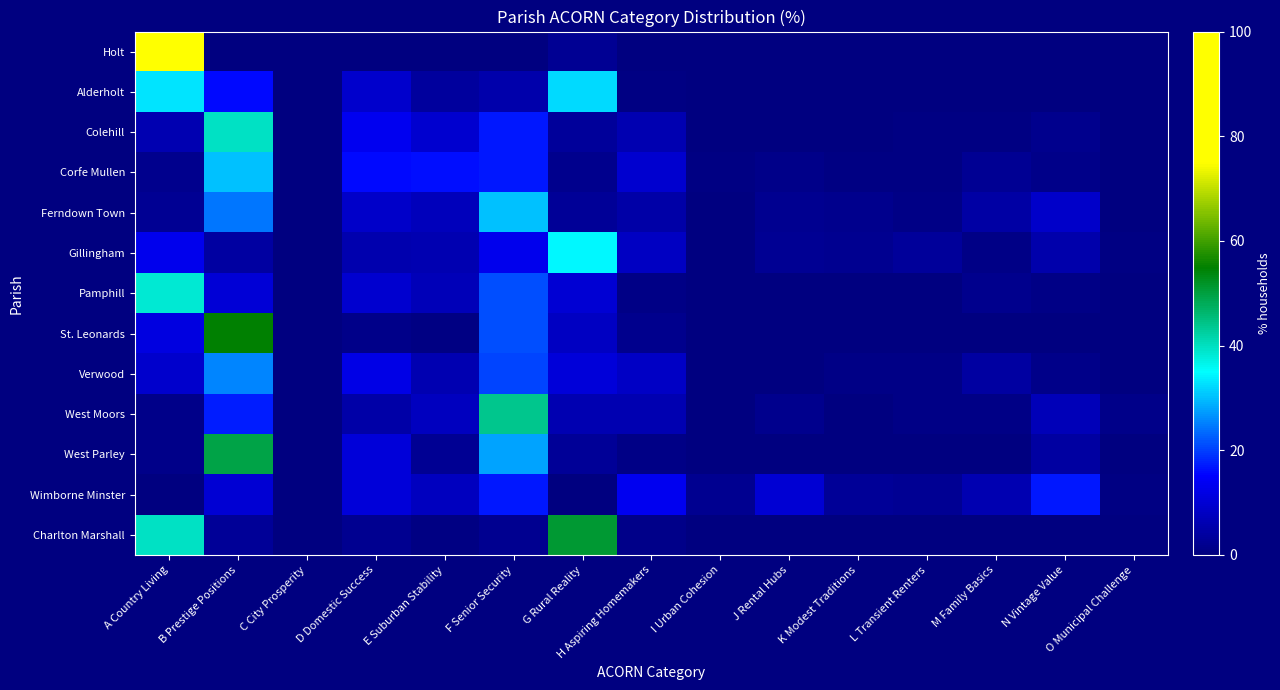

List the series in order of their peak value, highest first.

Holt, St. Leonards, Charlton Marshall, West Parley, West Moors, Colehill, Pamphill, Gillingham, Alderholt, Ferndown Town, Corfe Mullen, Verwood, Wimborne Minster